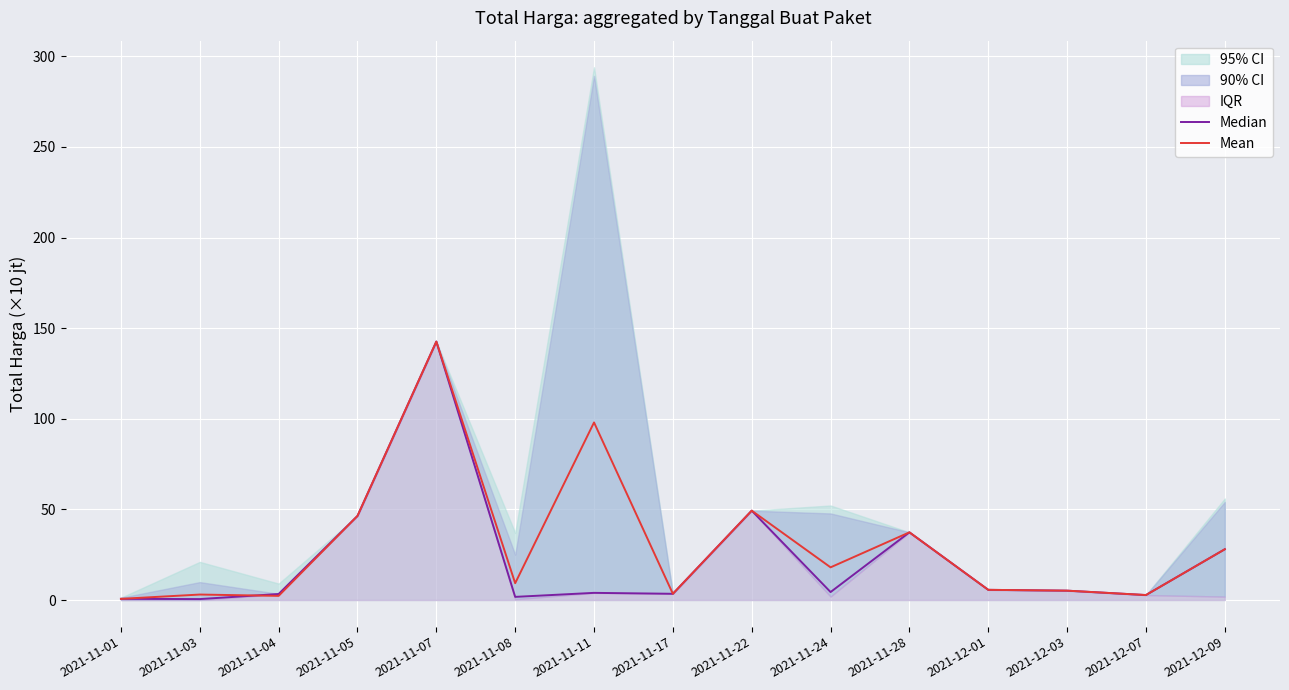

Which series has the largest range (max minus min)?

Median